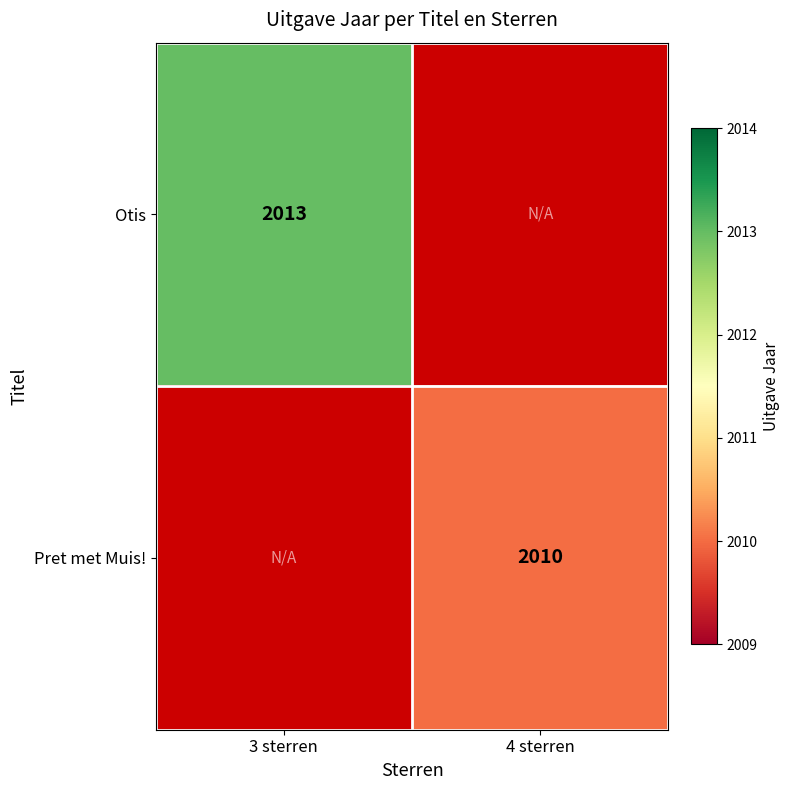

The value of Pret met Muis! at 4 sterren is 3599. True or false?

False